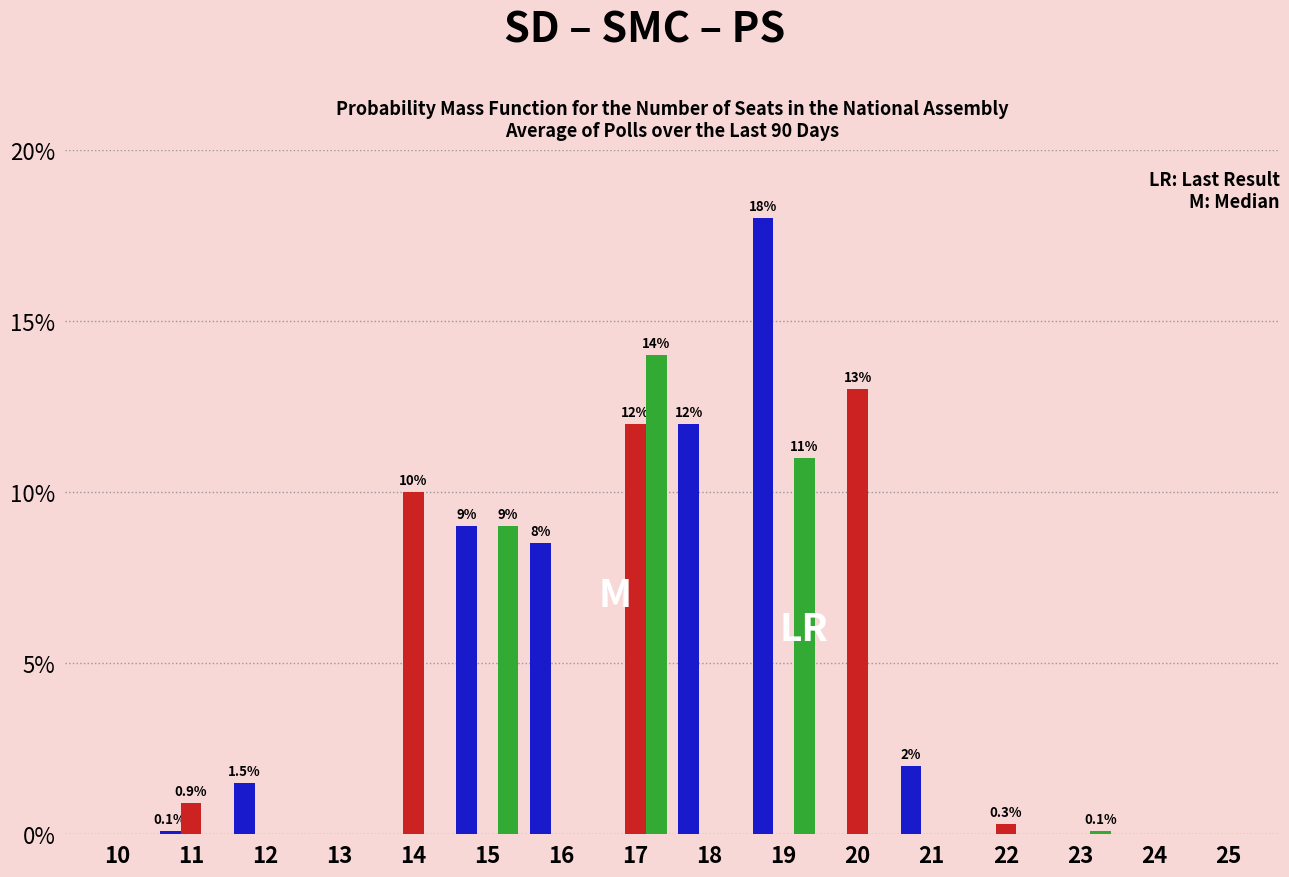

What is the total value across all series at 18?

12.0